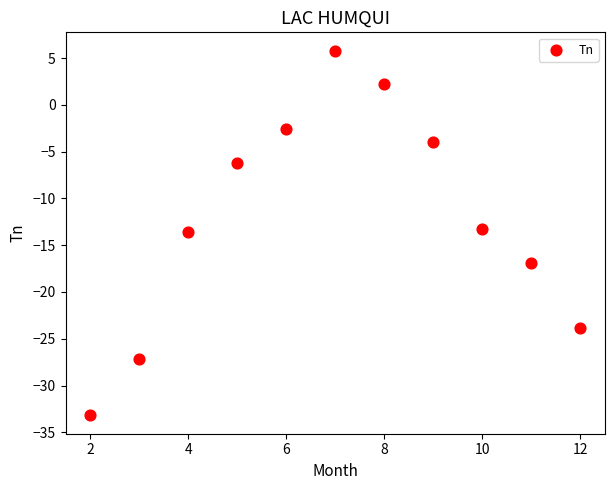

What is the range of X values (max minus min)?

10.0